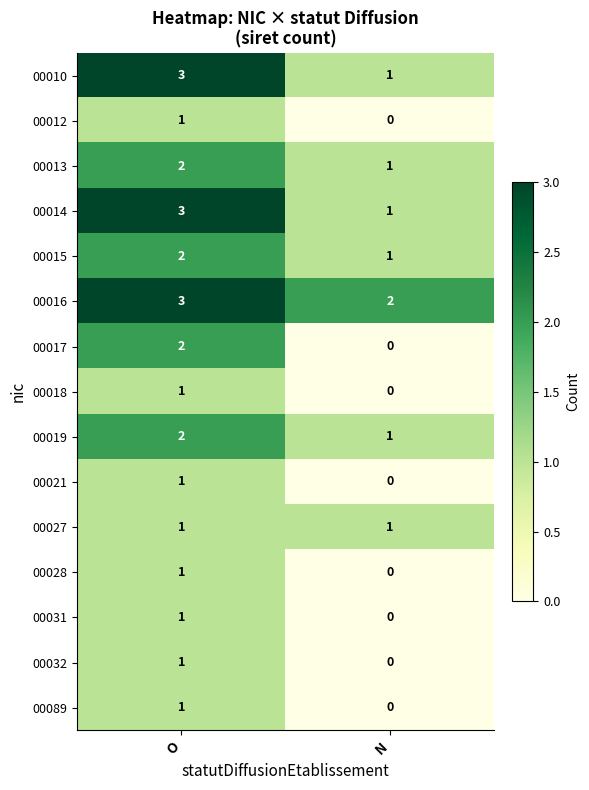

At which category does the chart reach its minimum across all series?

N